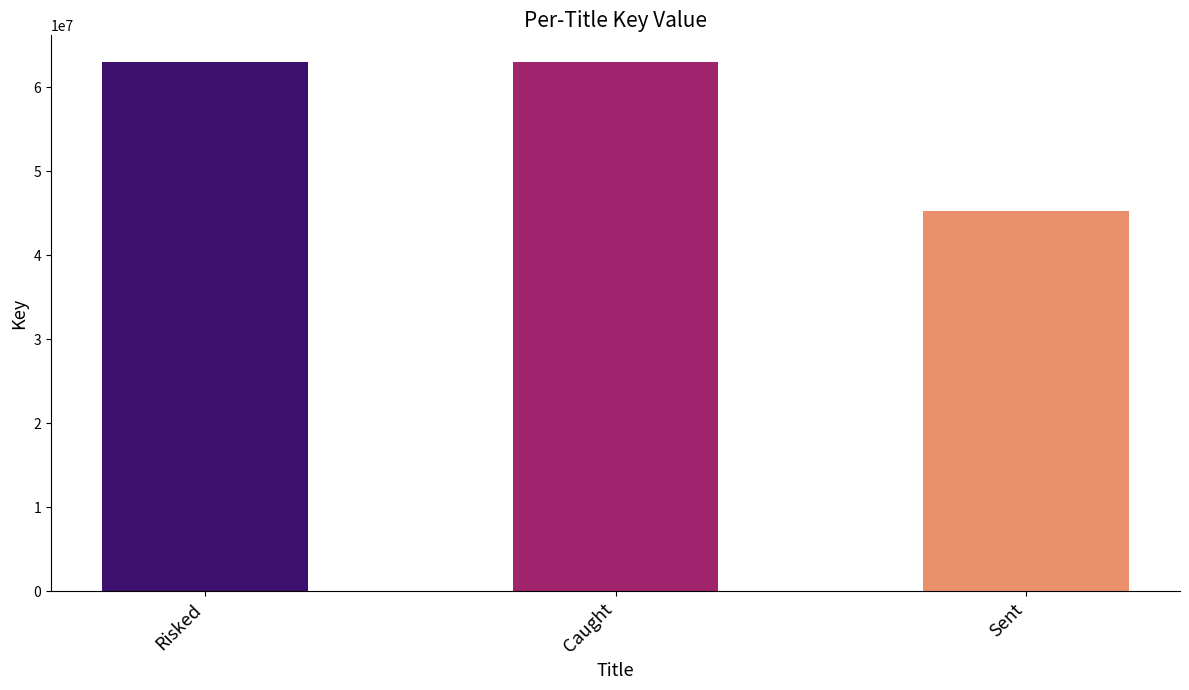

Read the value at Caught, to the nearest 50.

63045200